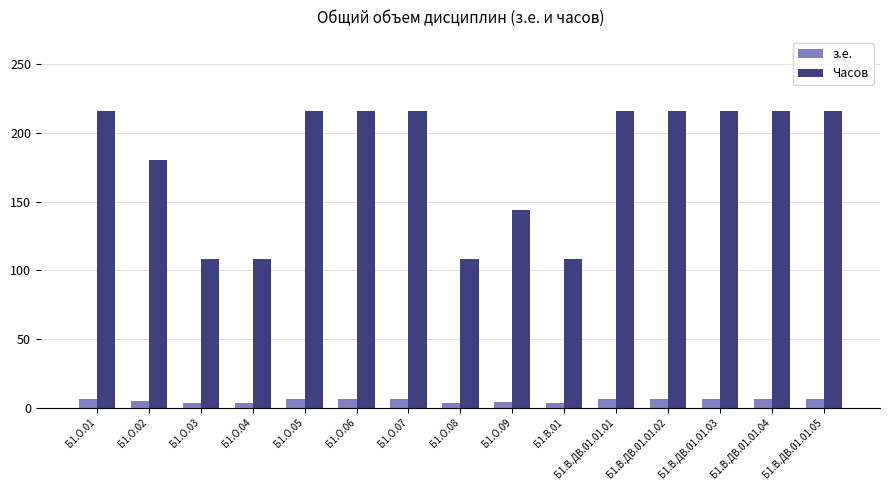

Is the value of Часов at Б1.О.08 greater than the value of з.е. at Б1.О.09?

Yes